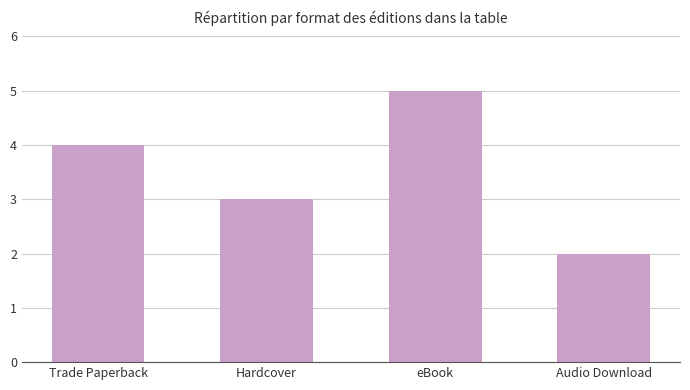

What is the label of the 3rd bar from the left?

eBook